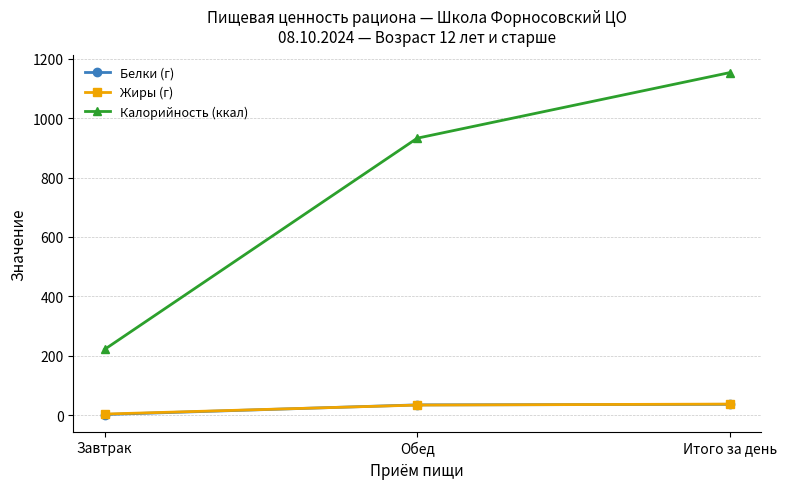

What is the highest value of the Калорийность (ккал) series?

1153.6